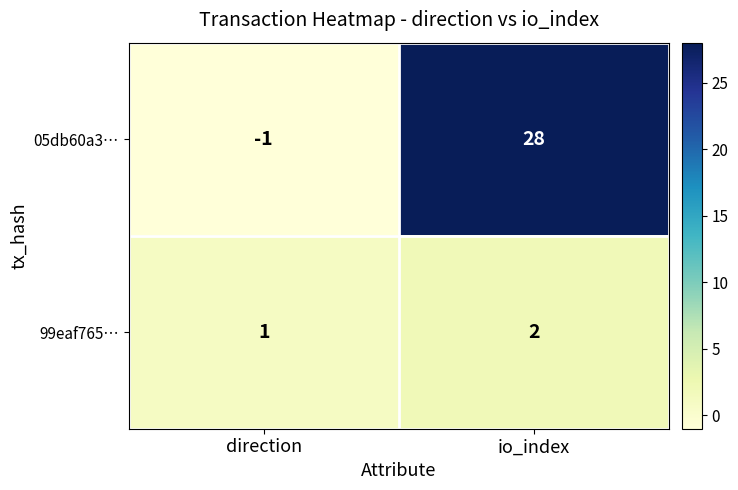

Which series changed the most between direction and io_index?

05db60a3…